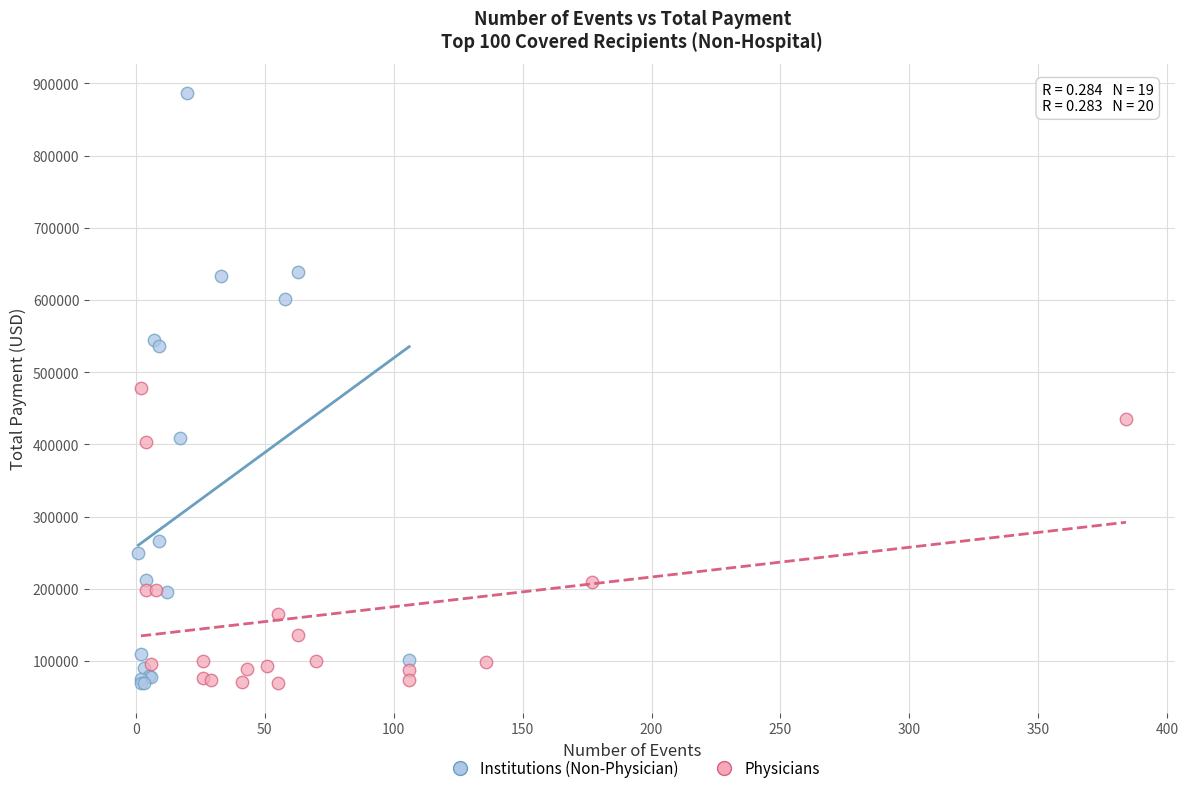

Which series reaches the maximum Y coordinate?

Institutions (Non-Physician)